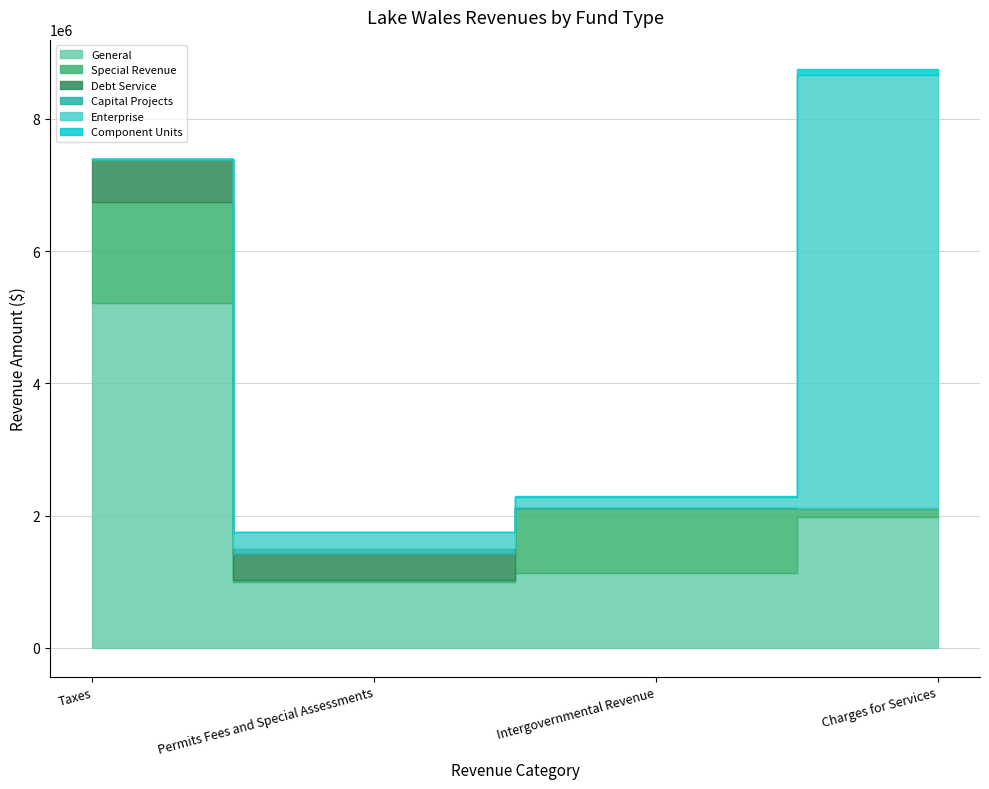

What is the difference between the second highest and minimum values in the General series?

989504